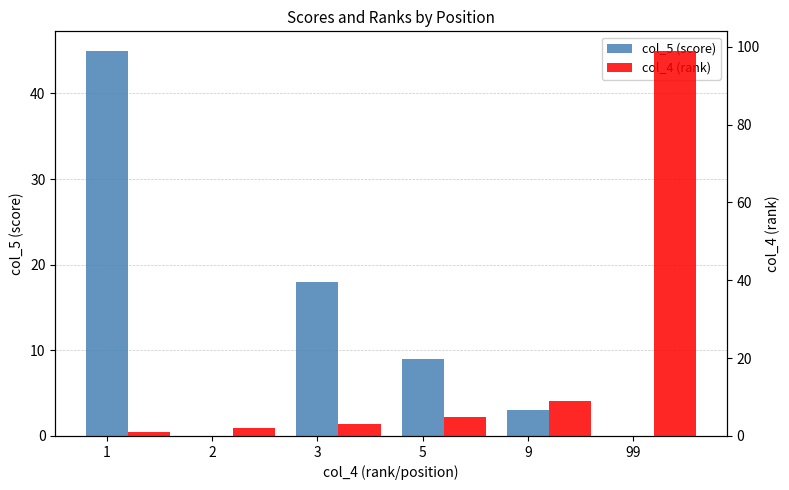

At which label does col_5 (score) first exceed 9?

1